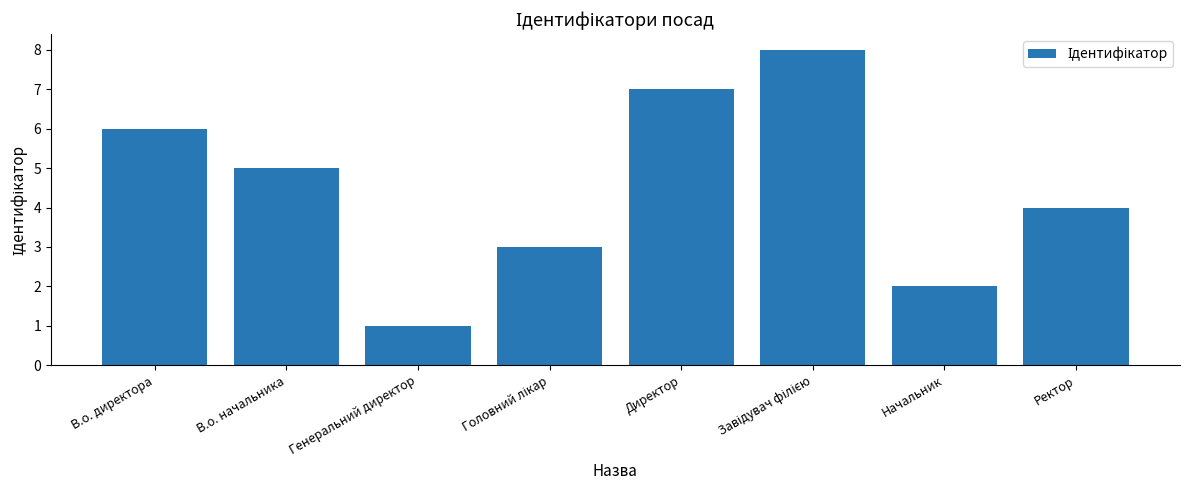

Reading right to left, transcribe all the data shown in this chart.

4	2	8	7	3	1	5	6